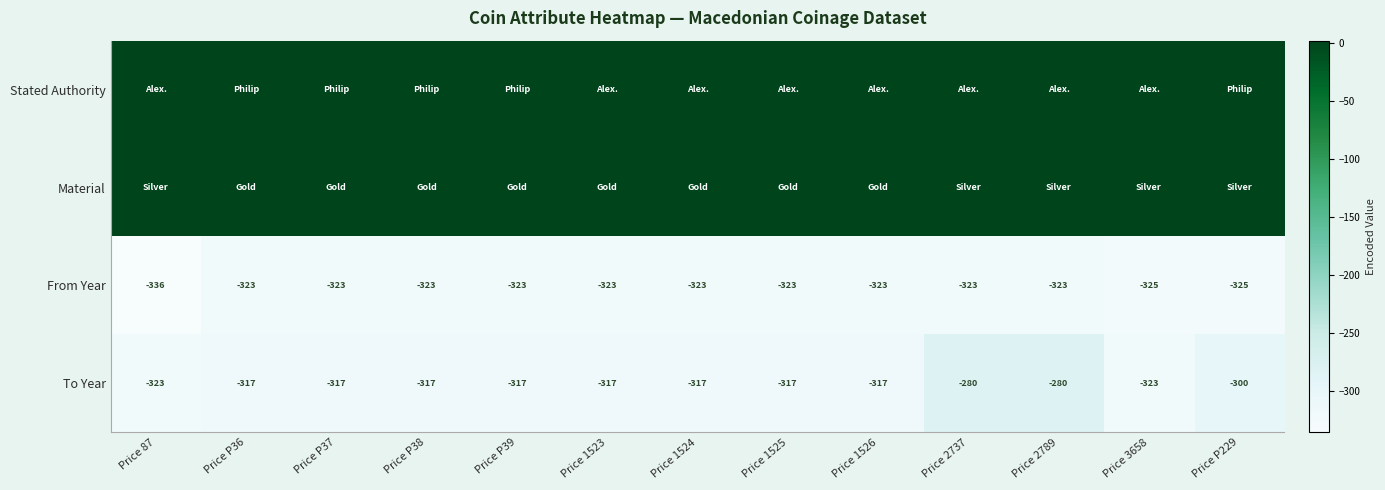

Is it true that To Year equals -155 at Price 2789?

False